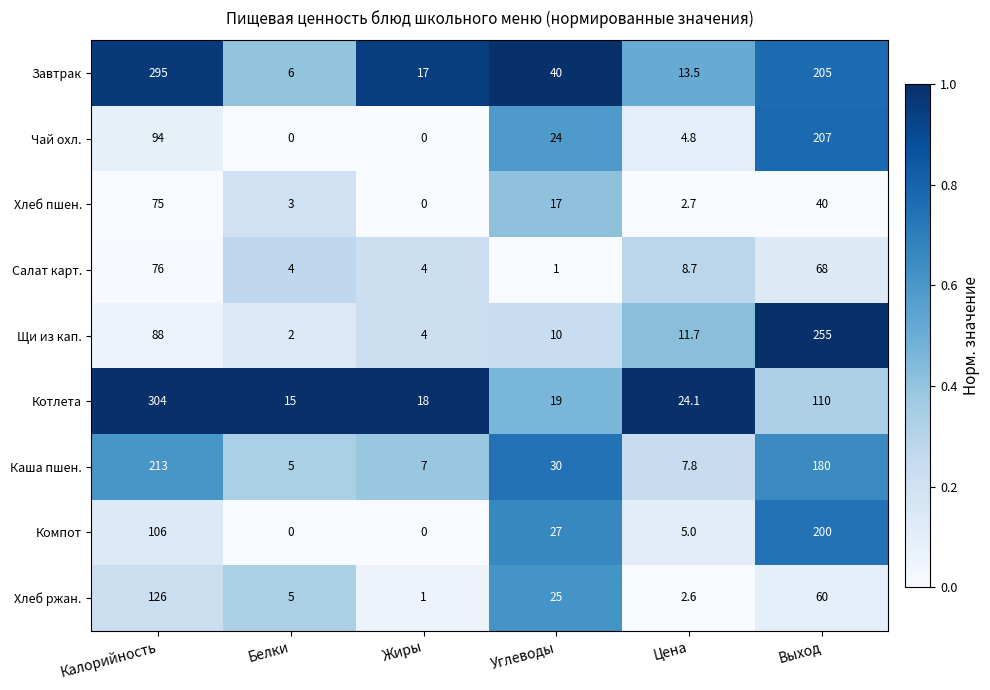

What is the total value across all series at Выход?

1325.0